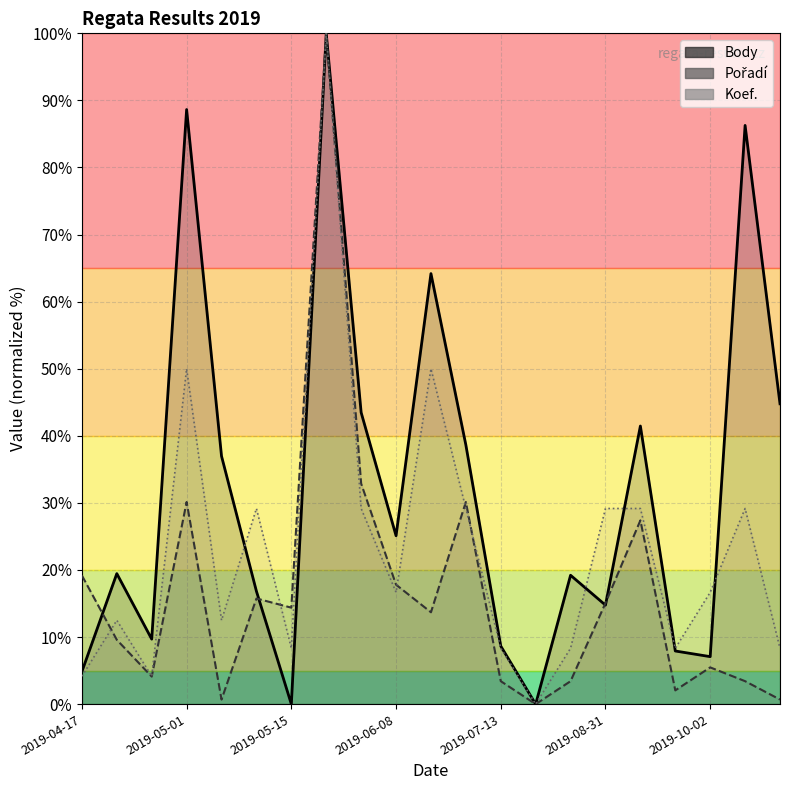

Is it true that Koef. (line) equals 5.4 at 2019-07-13?

False